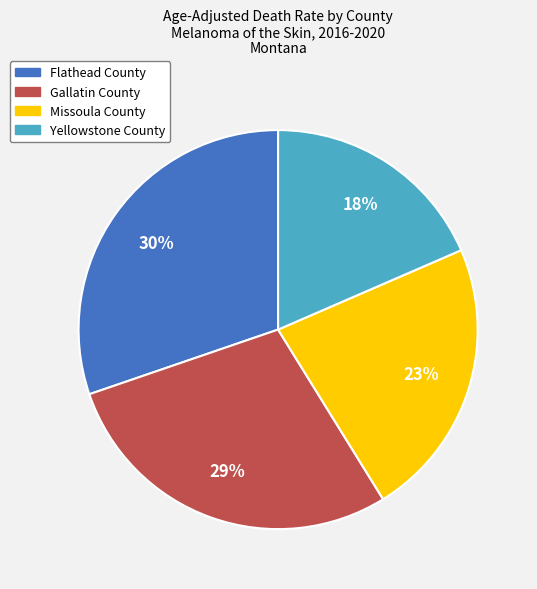

True or false: Yellowstone County accounts for 18% of the total.

True